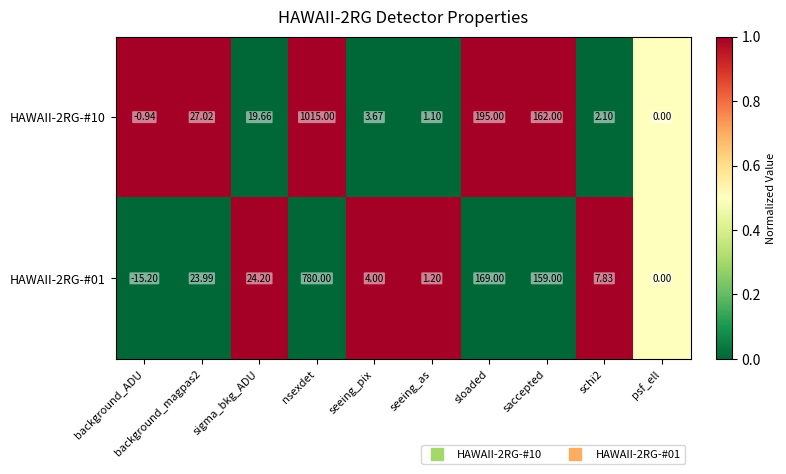

At which label is HAWAII-2RG-#10 closest to 507?

sloaded